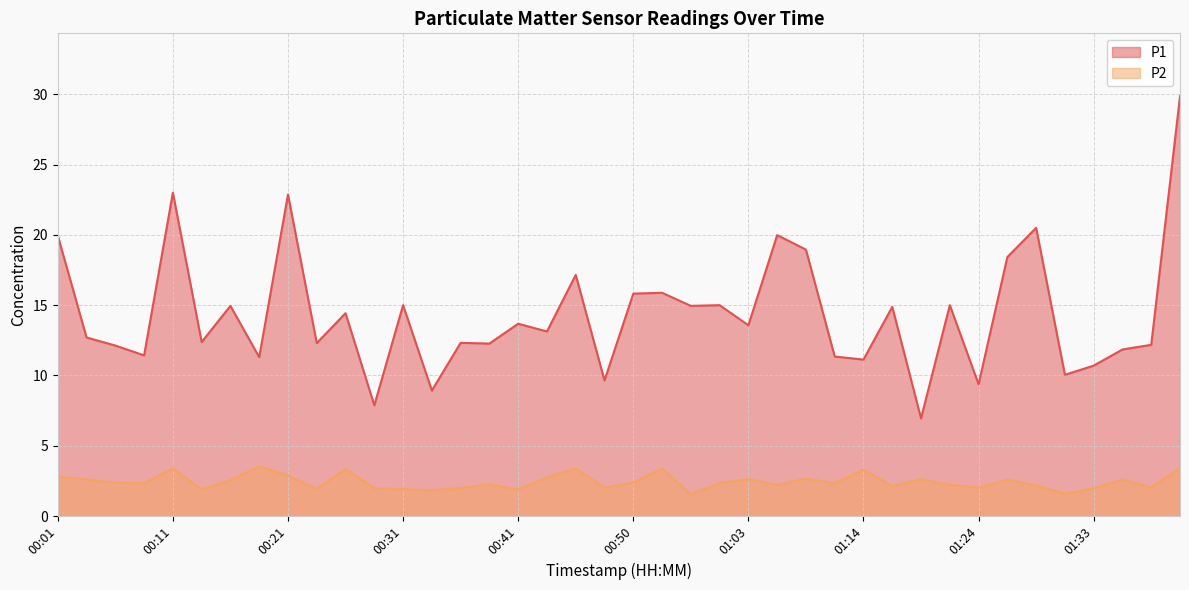

True or false: P1 and P2 cross at least once.

False